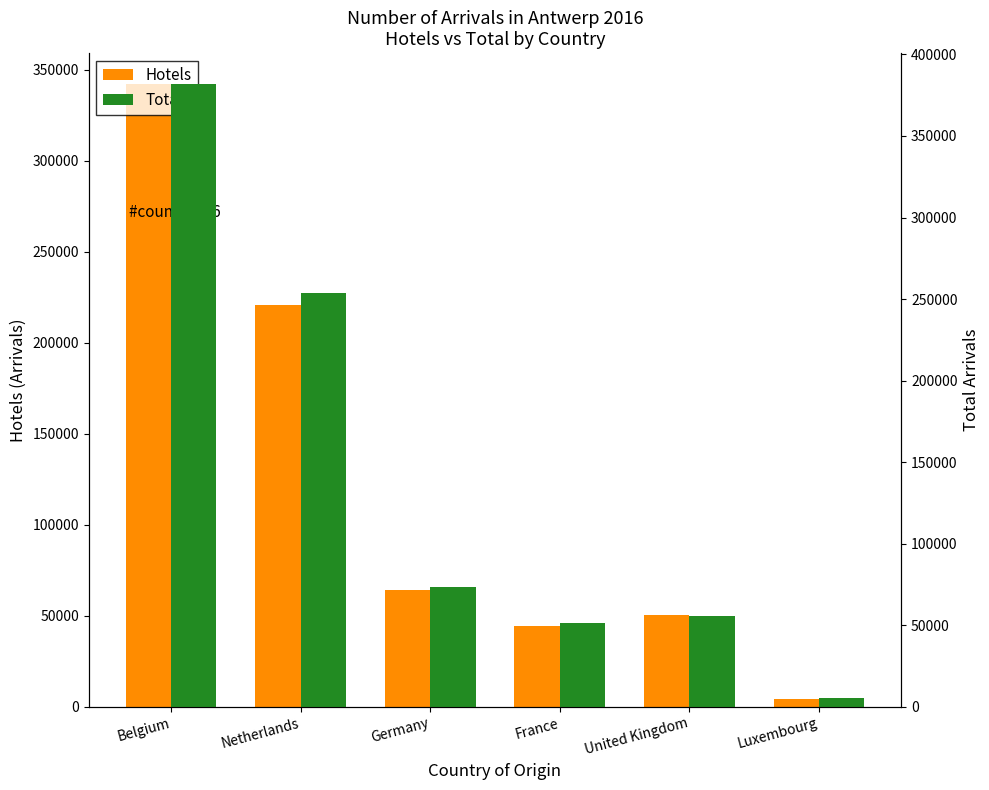

How many bars are there in each group?

2